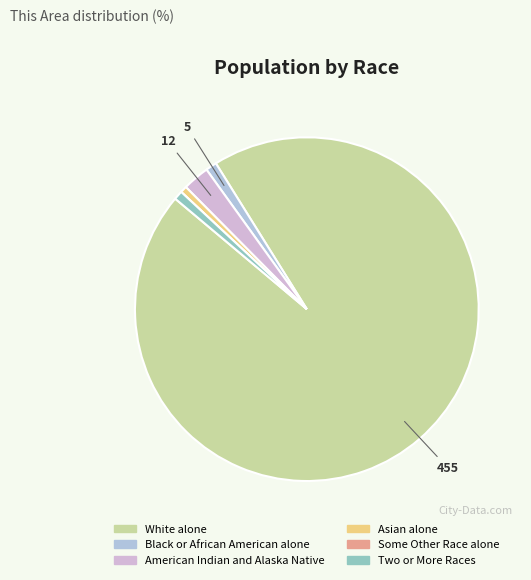

Count the number of slices in the pie.

6